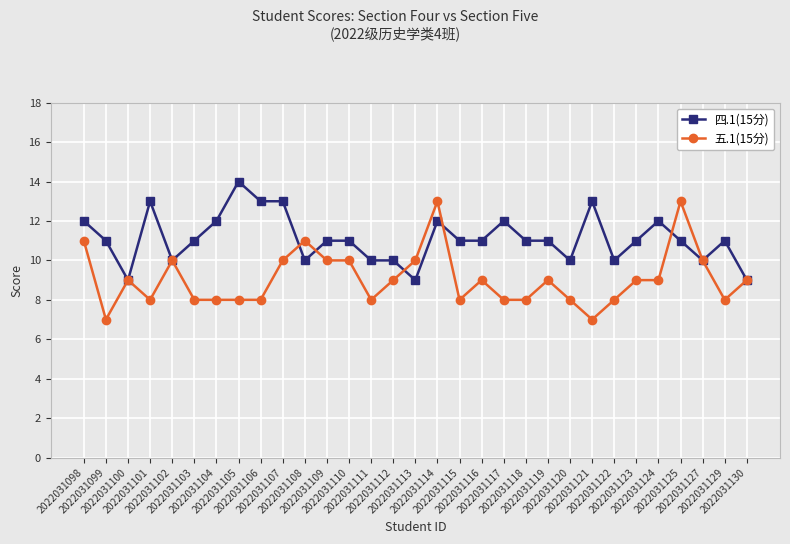

What is the sum of all 五.1(15分) values?

281